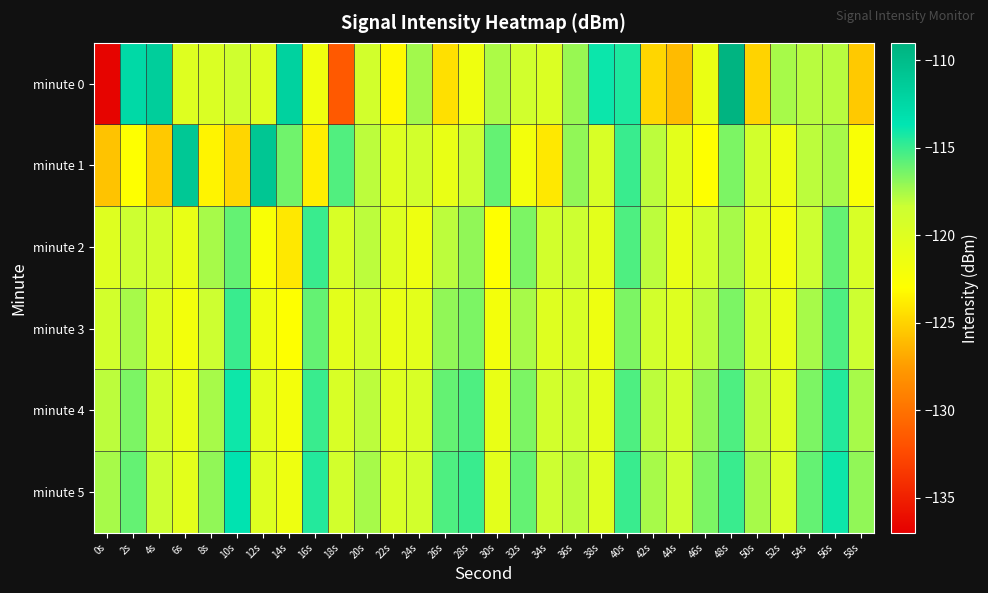

At which category is the sum across all series the highest?

48s